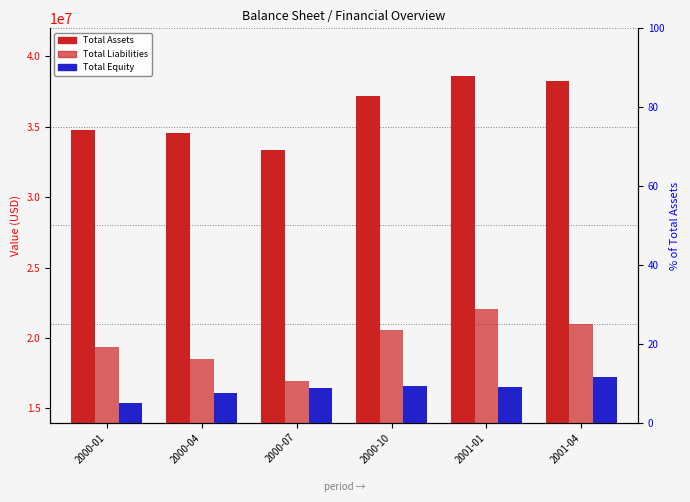

What are all the series names shown in the legend?

Total Assets, Total Liabilities, Total Equity